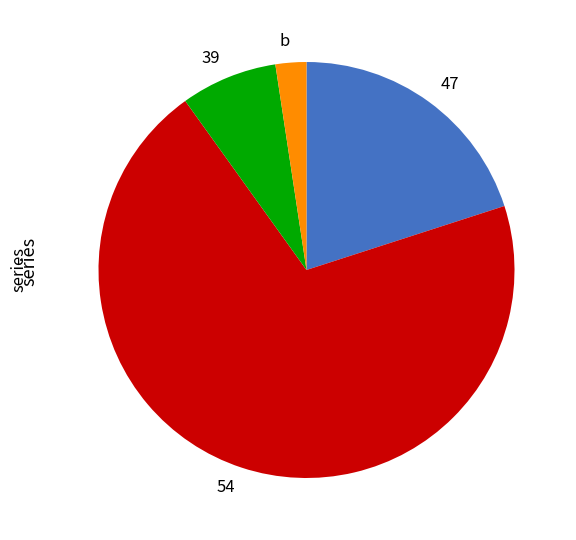

How many segments does this pie chart have?

4